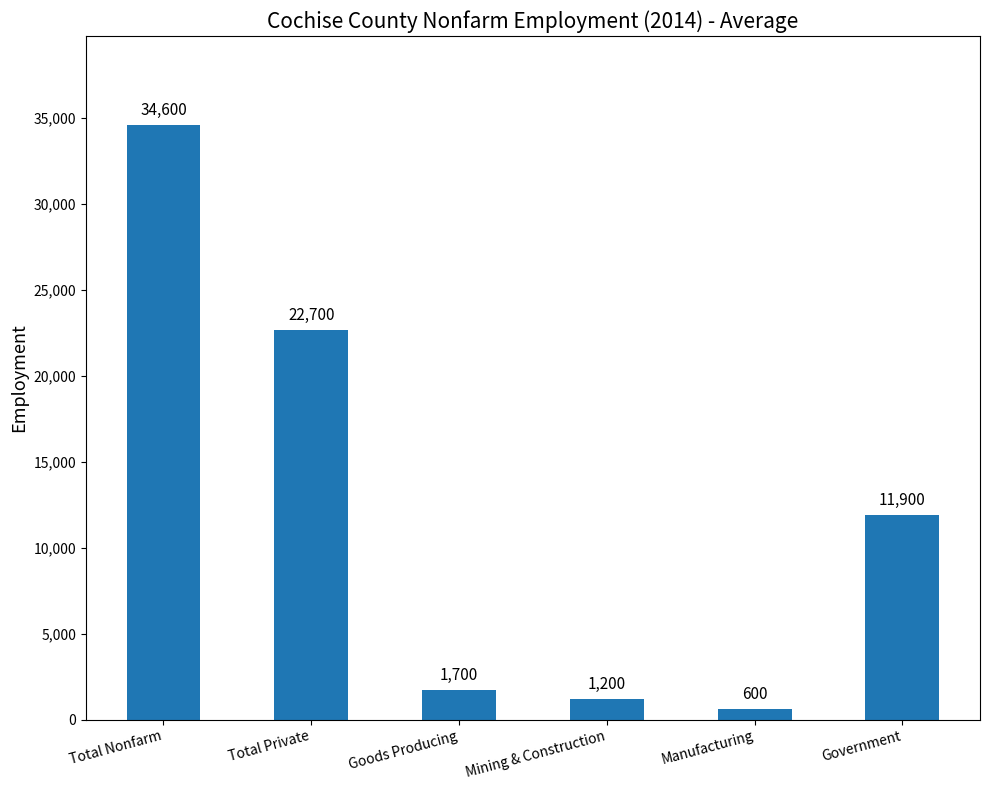

True or false: the data shows 1200 at Mining & Construction.

True